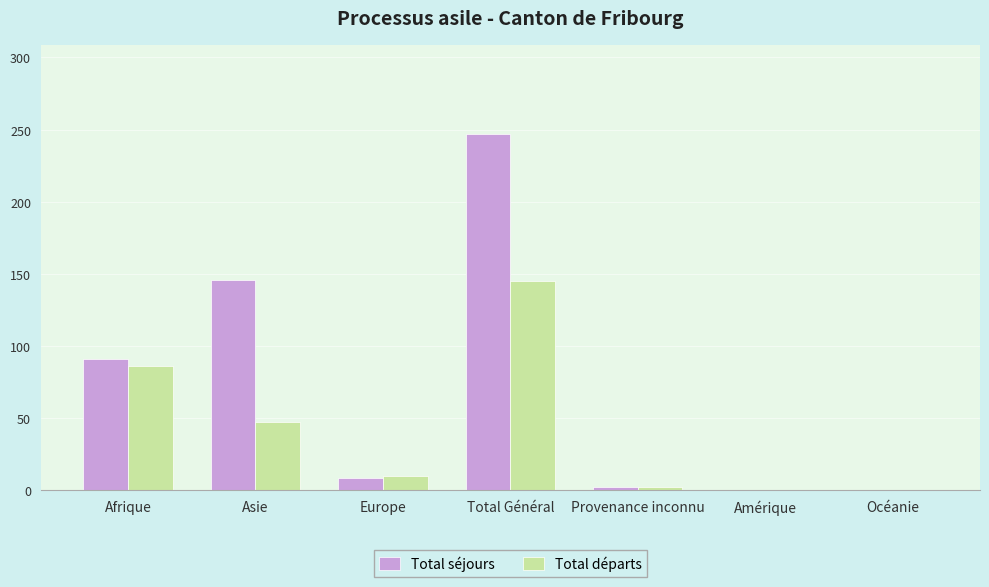

What is the approximate value of Total départs at Asie?

47